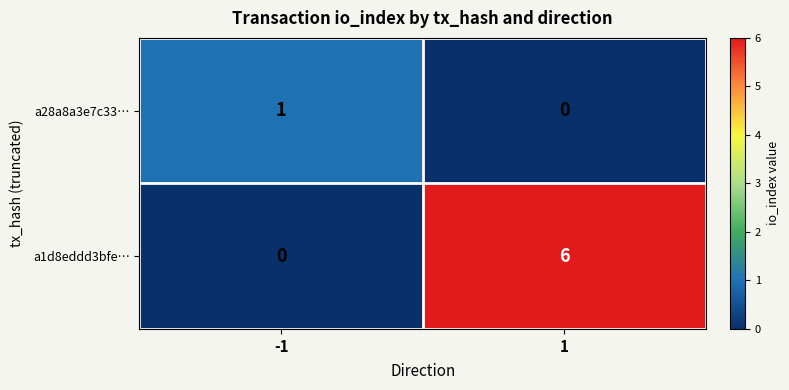

Reading right to left, extract all data points from this chart.

a28a8a3e7c33…: 1=0	-1=1
a1d8eddd3bfe…: 1=6	-1=0